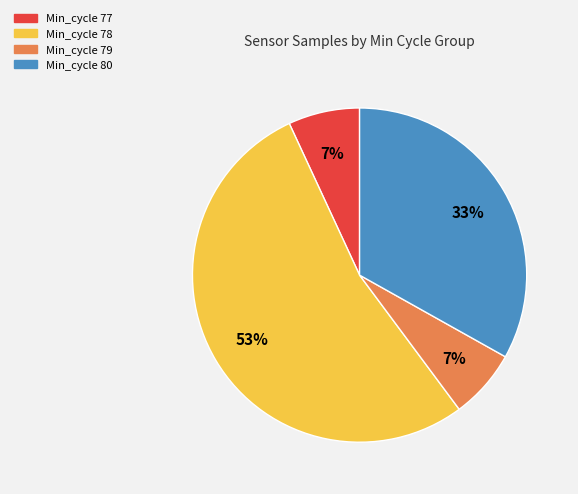

To the nearest percent, what is the average slice percentage?

25%